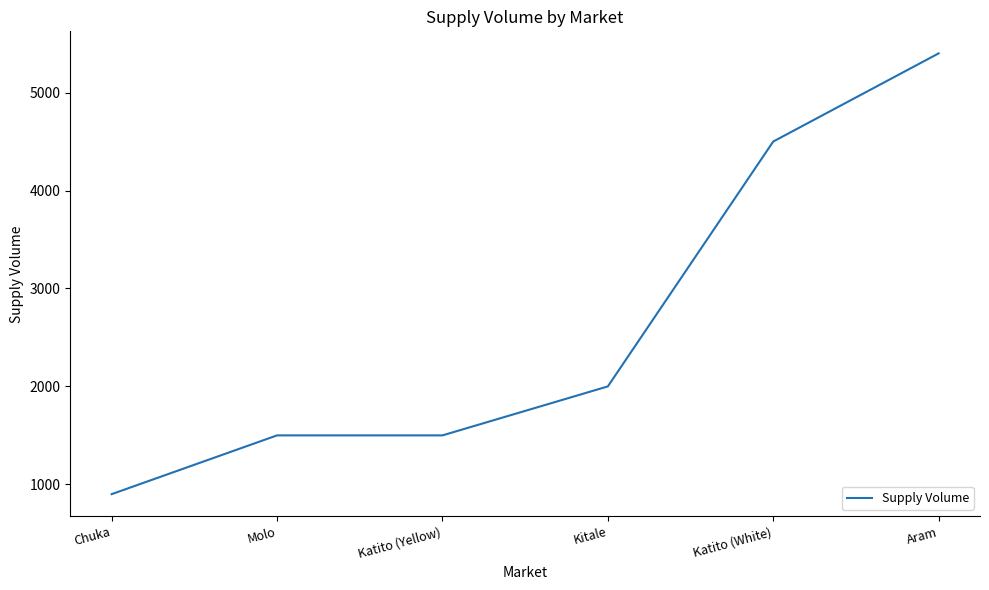

What is the sum of all values?

15800